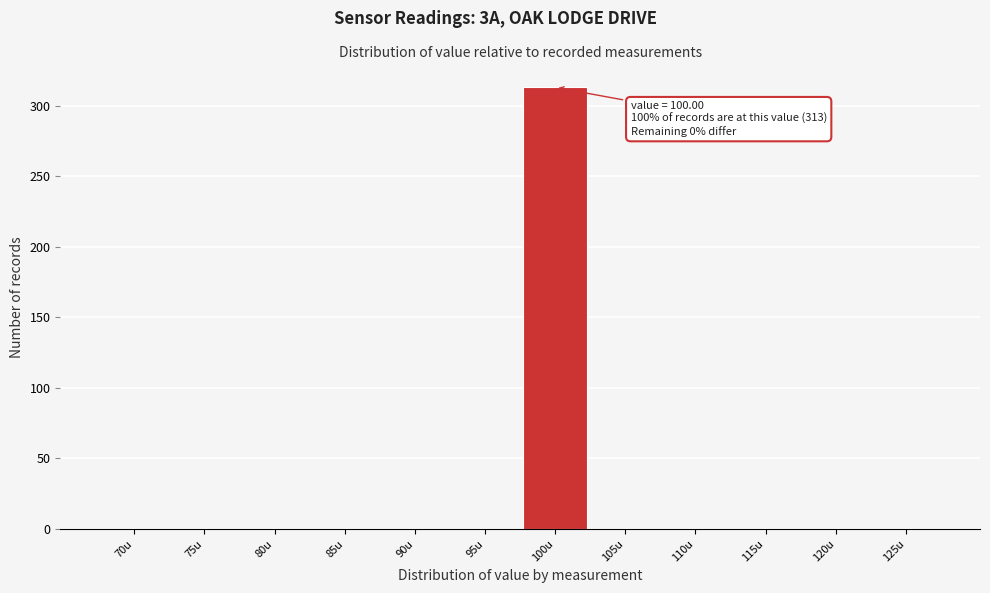

Reading right to left, transcribe all the data shown in this chart.

125u=0	120u=0	115u=0	110u=0	105u=0	100u=313	95u=0	90u=0	85u=0	80u=0	75u=0	70u=0